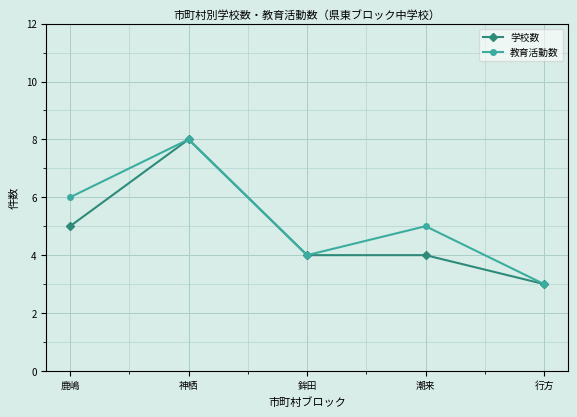

How many data points does each series have?

5